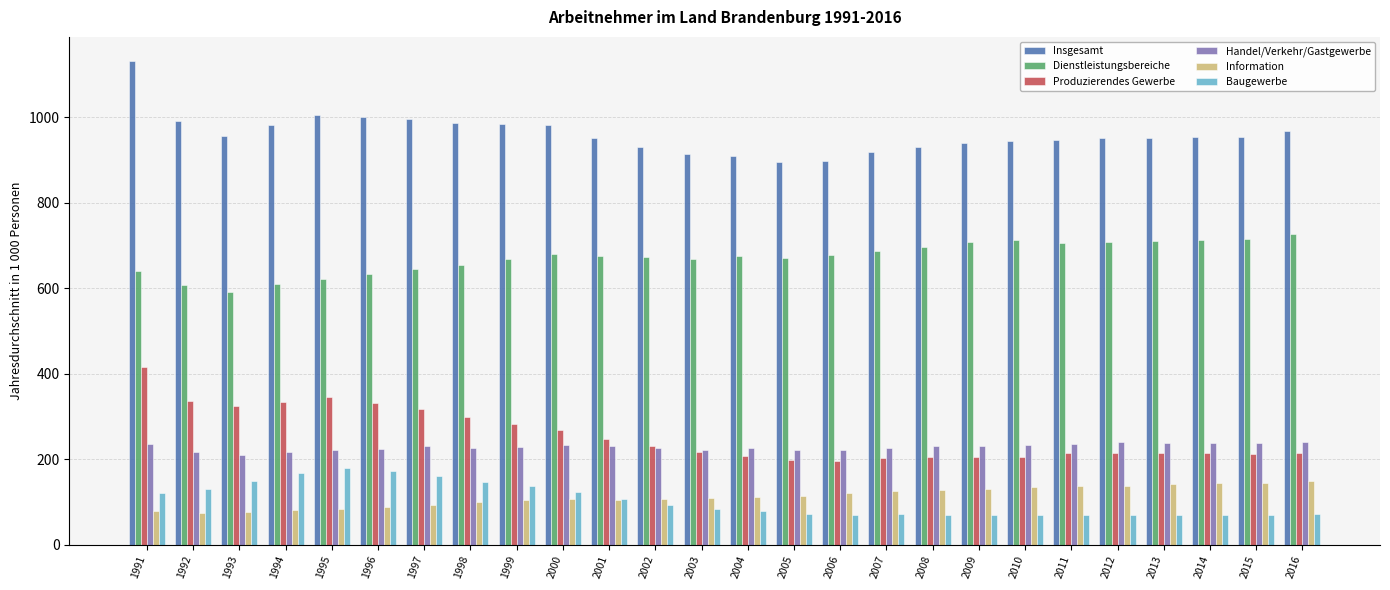

What is the sum of the Baugewerbe values at 1996 and 2002?

264.9